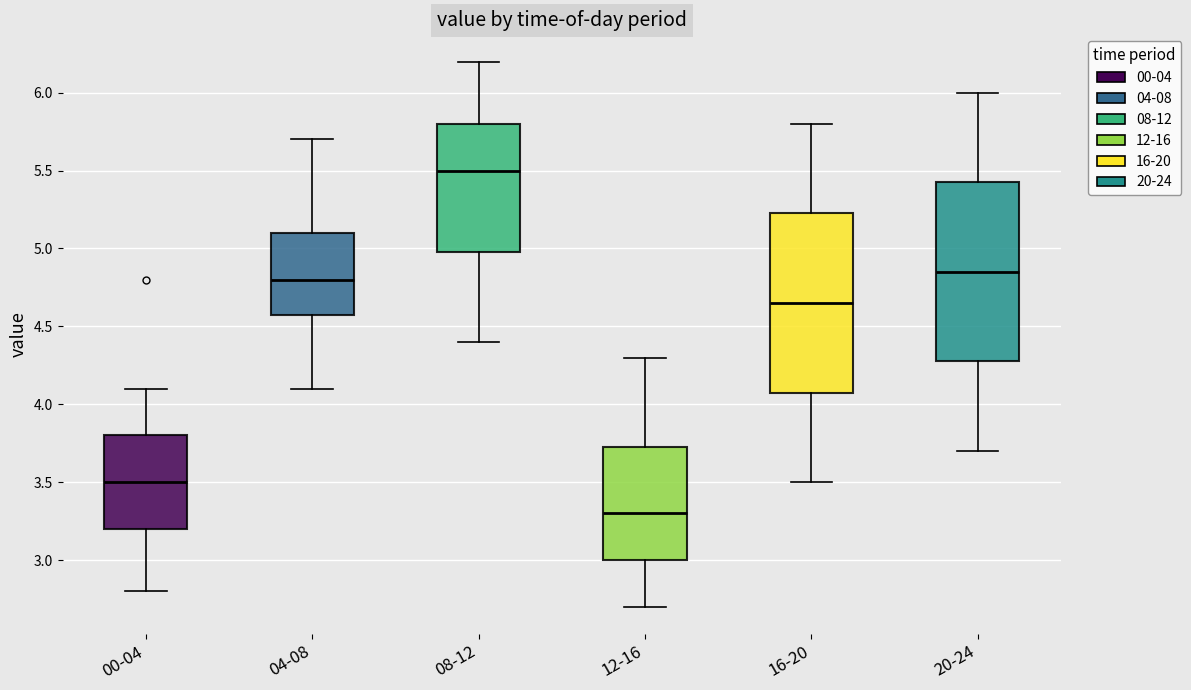

Reading left to right, read every box against the y-axis: the position of its median line, the range the box covers, and the ends of its whiskers. The values are not printed on the chart, so give them approximately, as read against the axis.

00-04: median 3.50, box 3.20 to 3.80, whiskers 2.80 to 4.10
04-08: median 4.80, box 4.60 to 5.10, whiskers 4.10 to 5.70
08-12: median 5.50, box 5.00 to 5.80, whiskers 4.40 to 6.20
12-16: median 3.30, box 3.00 to 3.75, whiskers 2.70 to 4.30
16-20: median 4.65, box 4.10 to 5.25, whiskers 3.50 to 5.80
20-24: median 4.85, box 4.30 to 5.45, whiskers 3.70 to 6.00